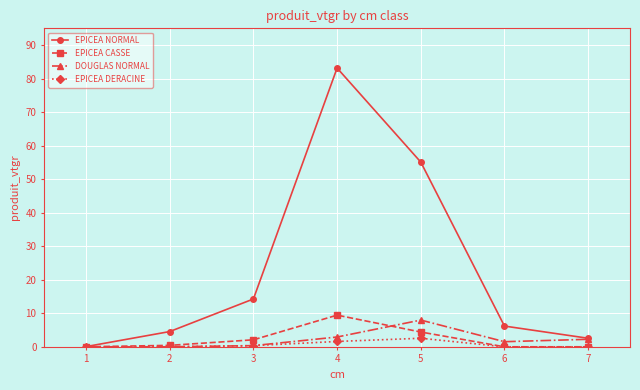

True or false: EPICEA NORMAL has a value of 2.5 at 7.

True